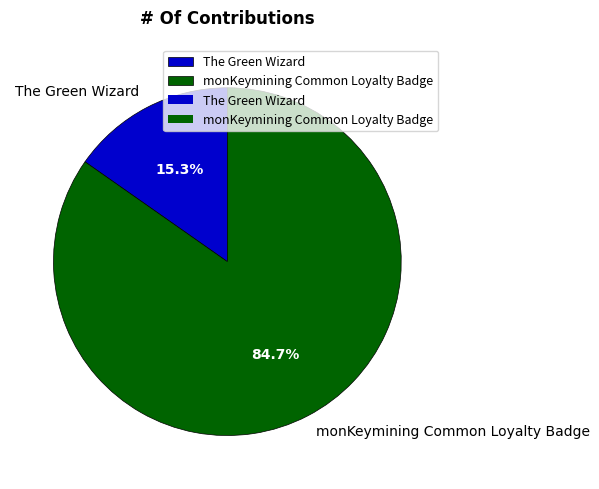

Which slice is the smallest?

The Green Wizard